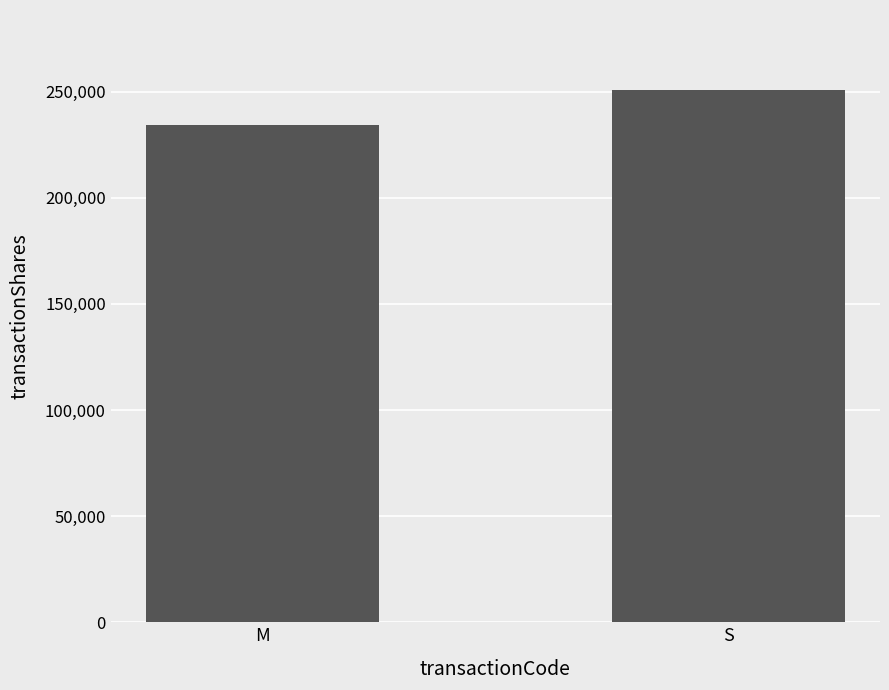

The value at S is 250809. True or false?

True